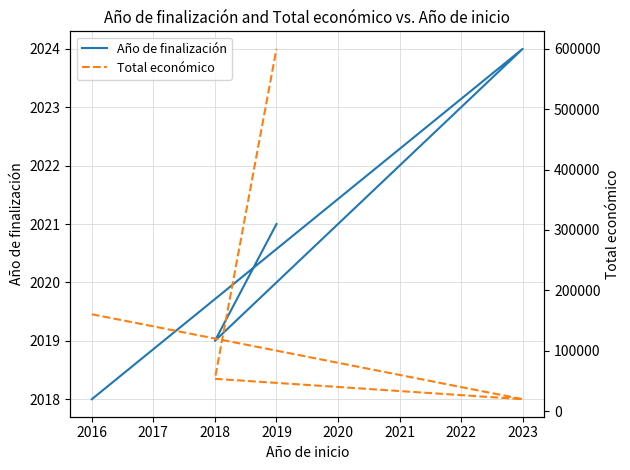

True or false: Año de finalización and Total económico intersect in this chart.

False